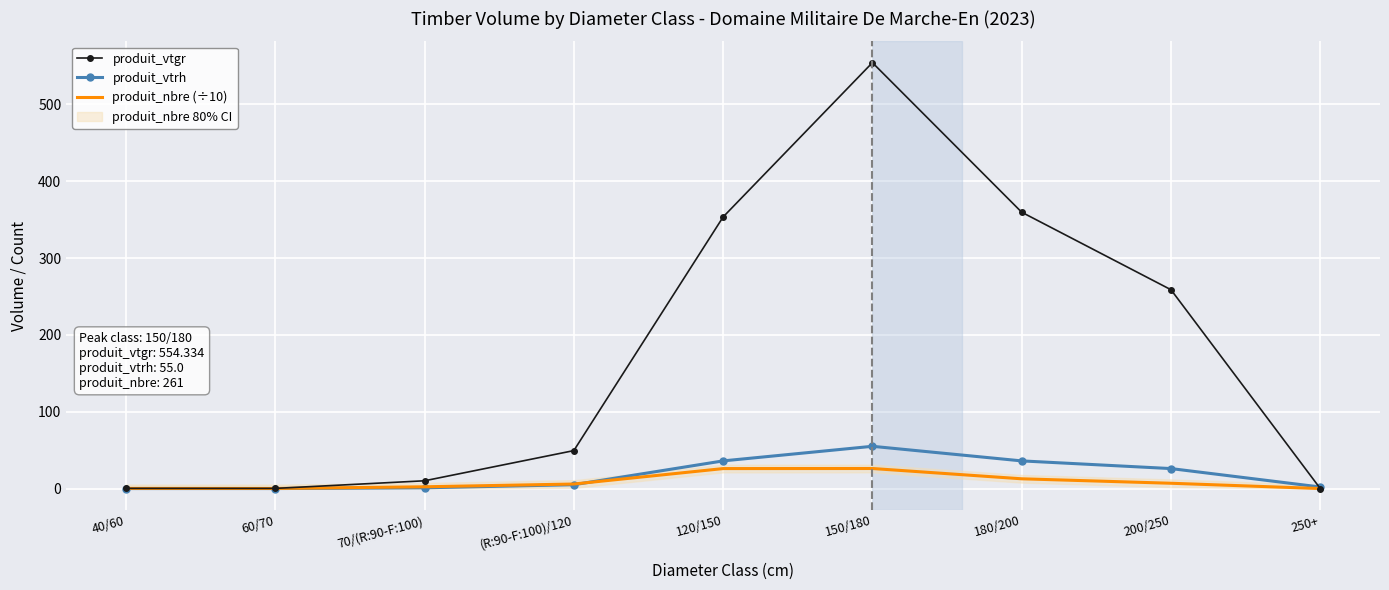

How many lines are shown in the chart?

3